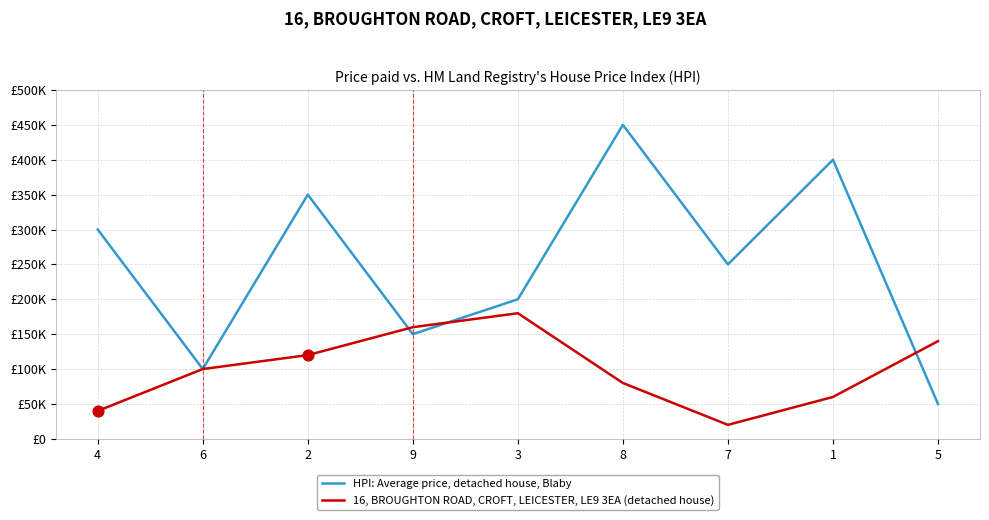

What are all the series names shown in the legend?

HPI: Average price, detached house, Blaby, 16, BROUGHTON ROAD, CROFT, LEICESTER, LE9 3EA (detached house)